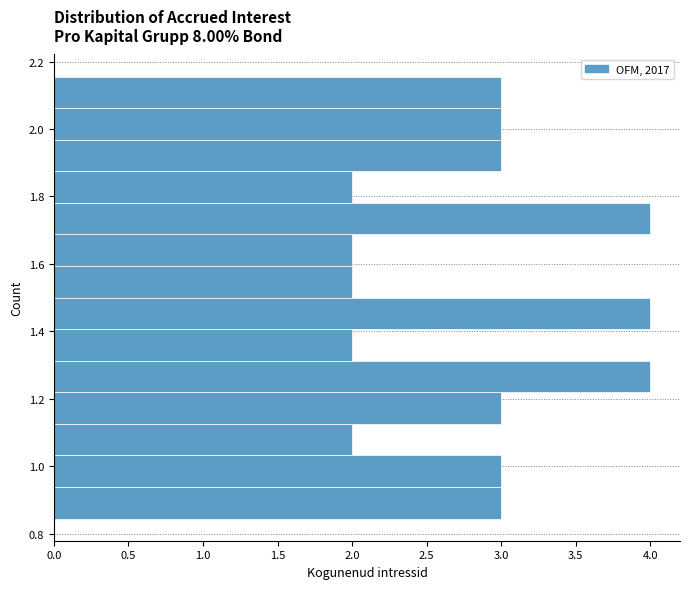

Reading bottom to top, list every bar in this chart as the range it spans on the y-axis followed by its length. Neither the bar edges nor the lengths are printed on the chart, so give them approximately, as read against the axes.

0.84 to 0.94: 3
0.94 to 1.04: 3
1.04 to 1.12: 2
1.12 to 1.22: 3
1.22 to 1.32: 4
1.32 to 1.40: 2
1.40 to 1.50: 4
1.50 to 1.60: 2
1.60 to 1.68: 2
1.68 to 1.78: 4
1.78 to 1.88: 2
1.88 to 1.96: 3
1.96 to 2.06: 3
2.06 to 2.16: 3